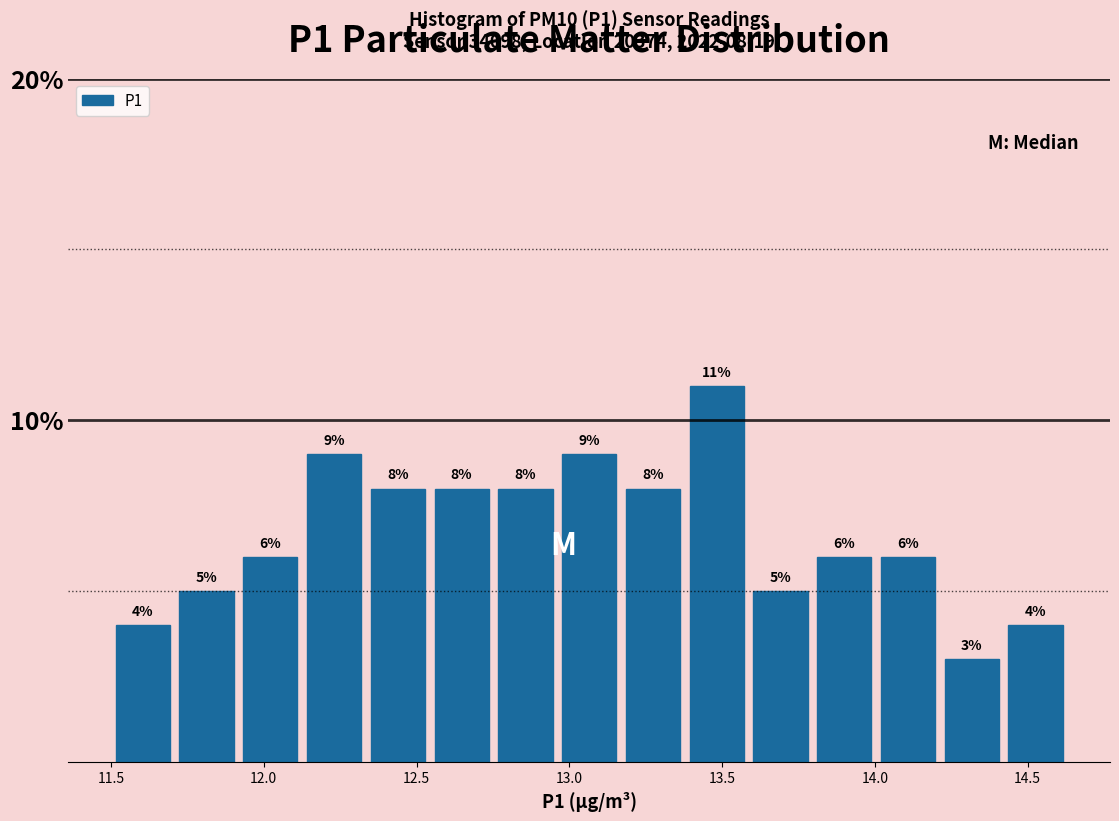

Reading left to right, list every bar in this chart as the range it spans on the x-axis followed by its height. The bar edges are not printed on the chart, so give them approximately, as read against the axis.

11.50 to 11.70: 4
11.70 to 11.90: 5
11.90 to 12.15: 6
12.15 to 12.35: 9
12.35 to 12.55: 8
12.55 to 12.75: 8
12.75 to 12.95: 8
12.95 to 13.15: 9
13.15 to 13.40: 8
13.40 to 13.60: 11
13.60 to 13.80: 5
13.80 to 14.00: 6
14.00 to 14.20: 6
14.20 to 14.40: 3
14.40 to 14.65: 4